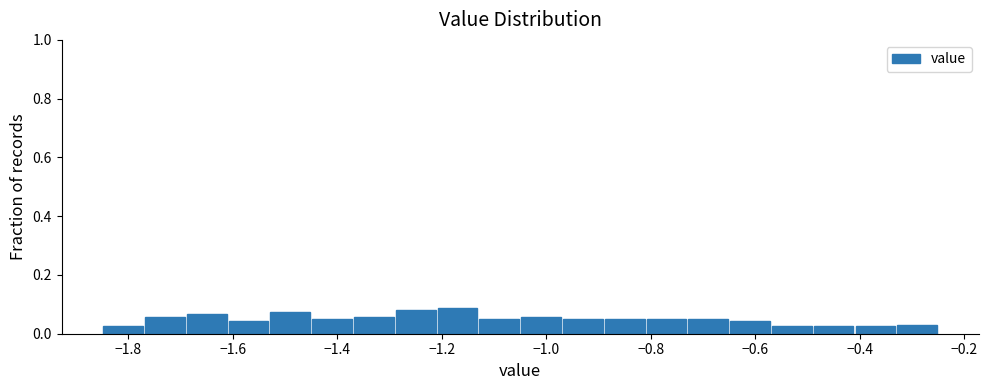

Reading left to right, list every bar in this chart as the range it spans on the x-axis followed by its height. Neither the bar edges nor the heights are printed on the chart, so give them approximately, as read against the axes.

-1.85 to -1.77: 0.02
-1.77 to -1.69: 0.06
-1.69 to -1.61: 0.06
-1.61 to -1.53: 0.04
-1.53 to -1.45: 0.08
-1.45 to -1.37: 0.06
-1.37 to -1.29: 0.06
-1.29 to -1.21: 0.08
-1.21 to -1.13: 0.08
-1.13 to -1.05: 0.06
-1.05 to -0.97: 0.06
-0.97 to -0.89: 0.06
-0.89 to -0.81: 0.06
-0.81 to -0.73: 0.06
-0.73 to -0.65: 0.06
-0.65 to -0.57: 0.04
-0.57 to -0.49: 0.02
-0.49 to -0.41: 0.02
-0.41 to -0.33: 0.02
-0.33 to -0.25: 0.04